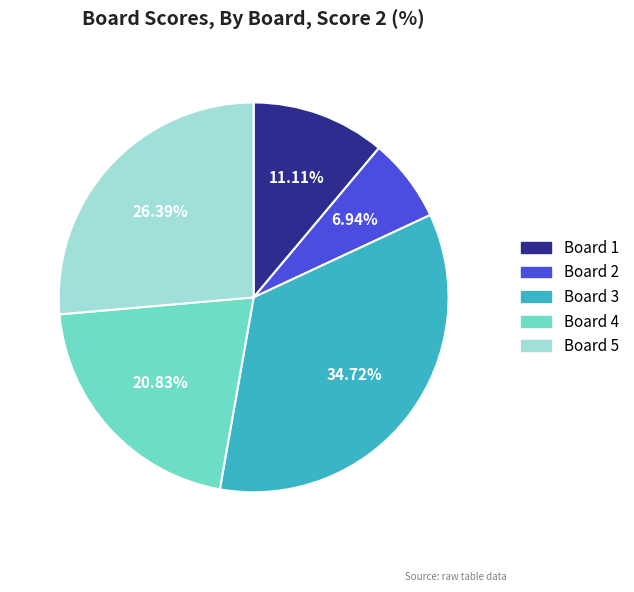

Is there a majority slice in this chart?

No